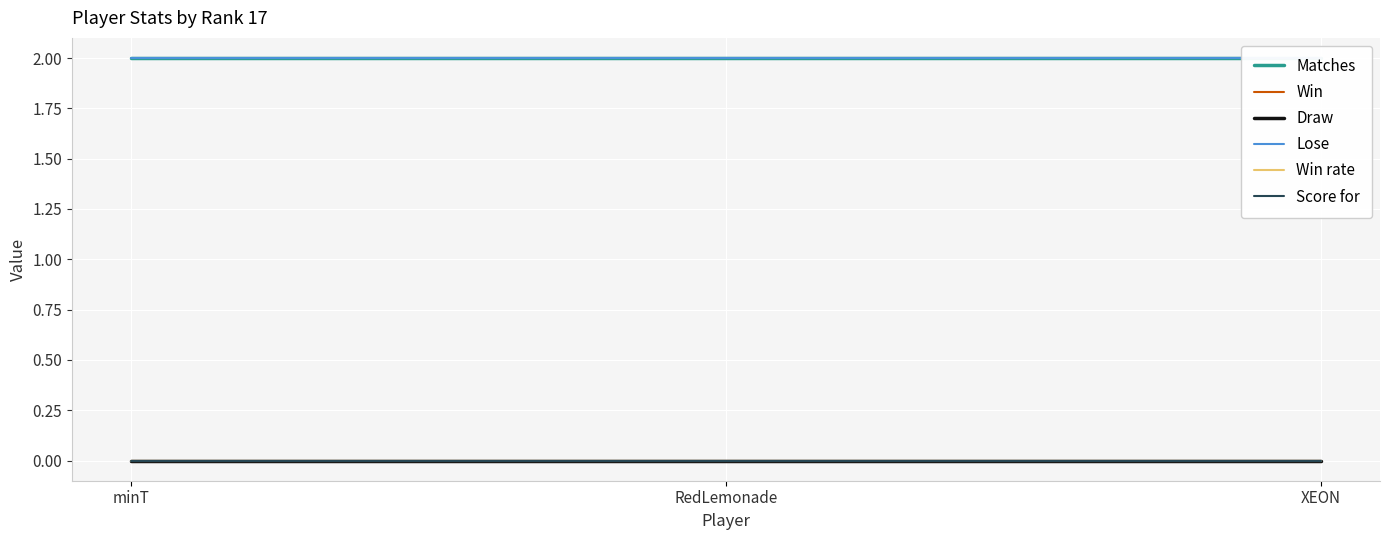

The Win series shows 0 at RedLemonade. True or false?

True